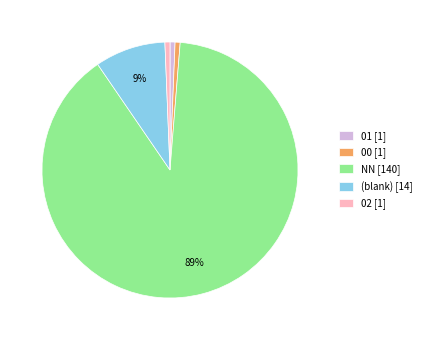

The 01 [1] slice represents 11% of the pie. True or false?

False